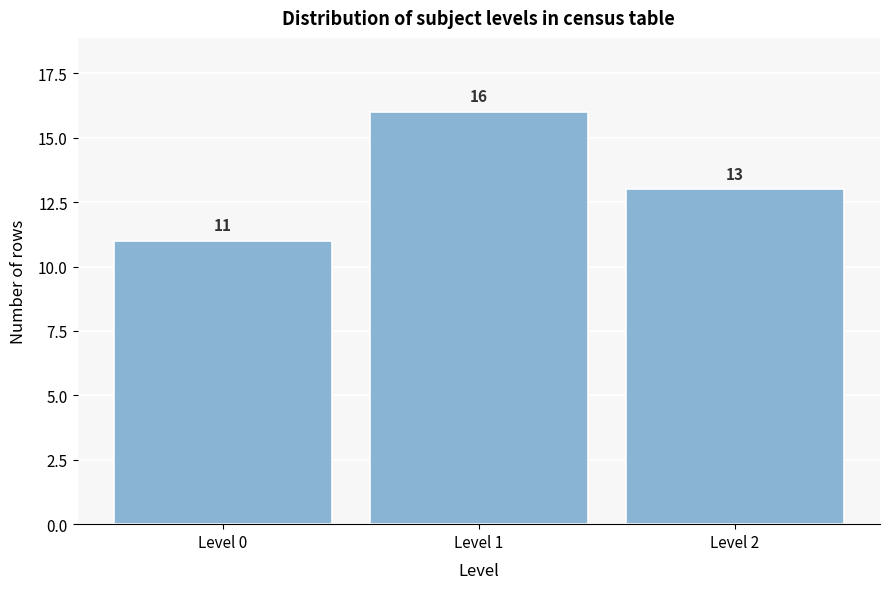

Reading left to right, what are all the values shown in this chart?

11	16	13